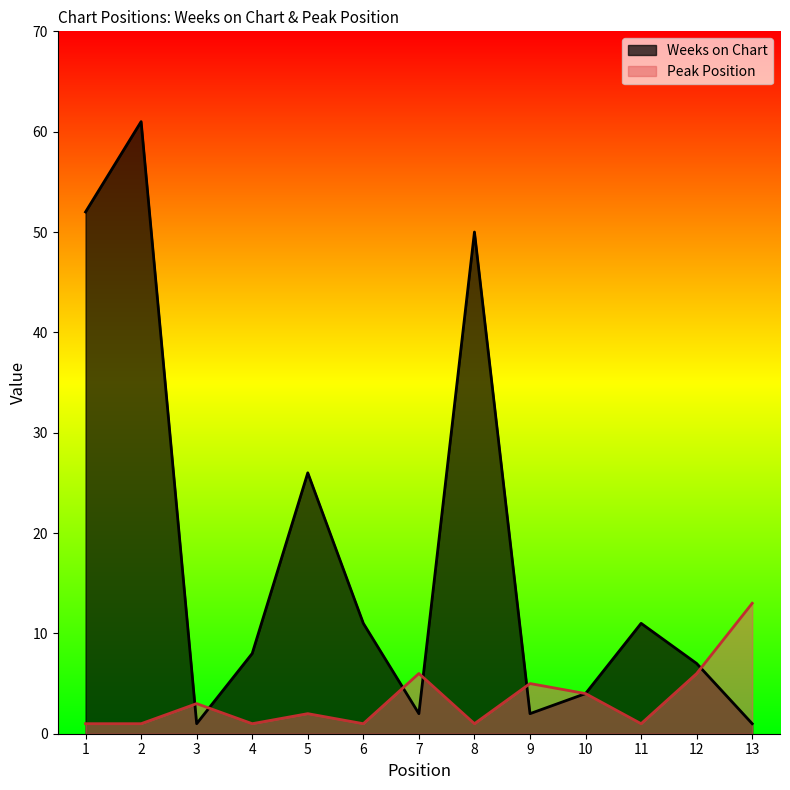

What is the minimum value shown in the chart?

1